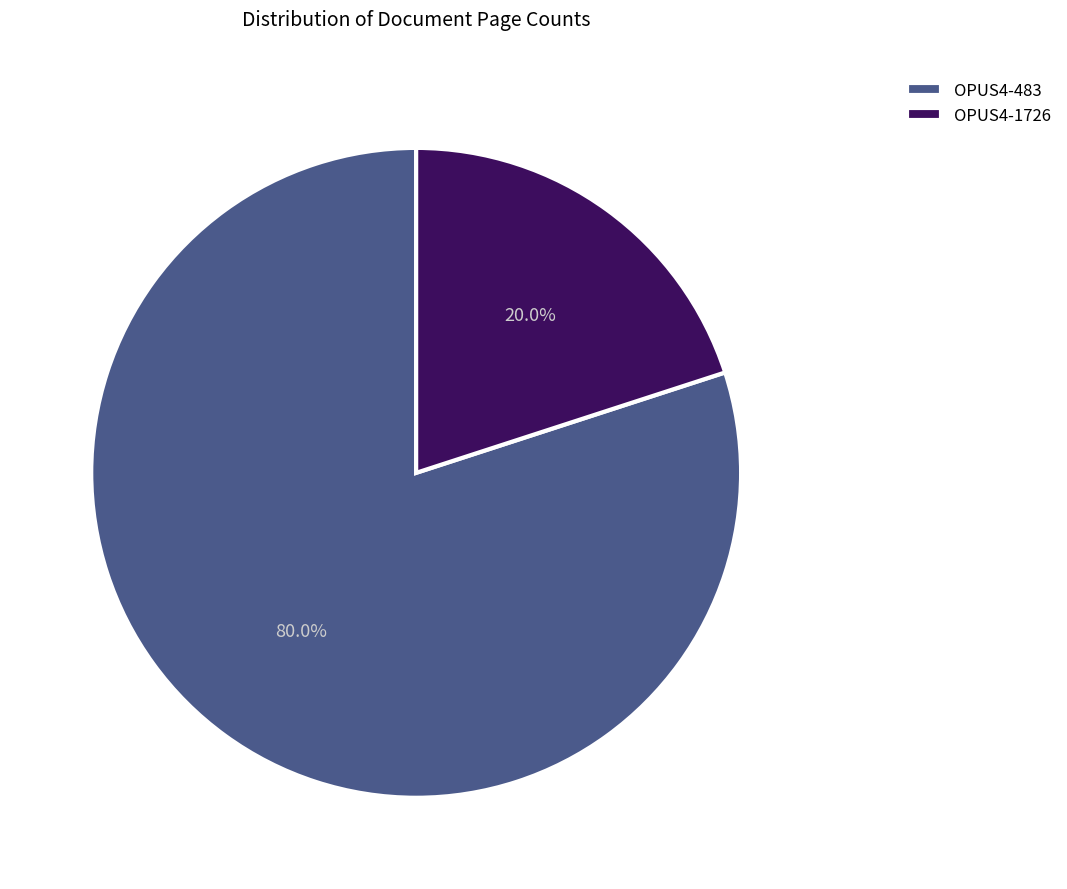

Which has a higher value, OPUS4-483 or OPUS4-1726?

OPUS4-483